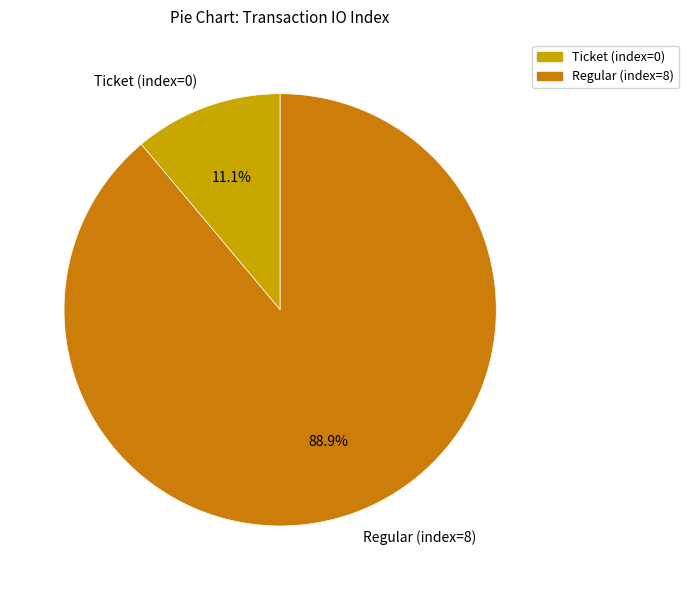

Which slice is the largest?

Regular (index=8)